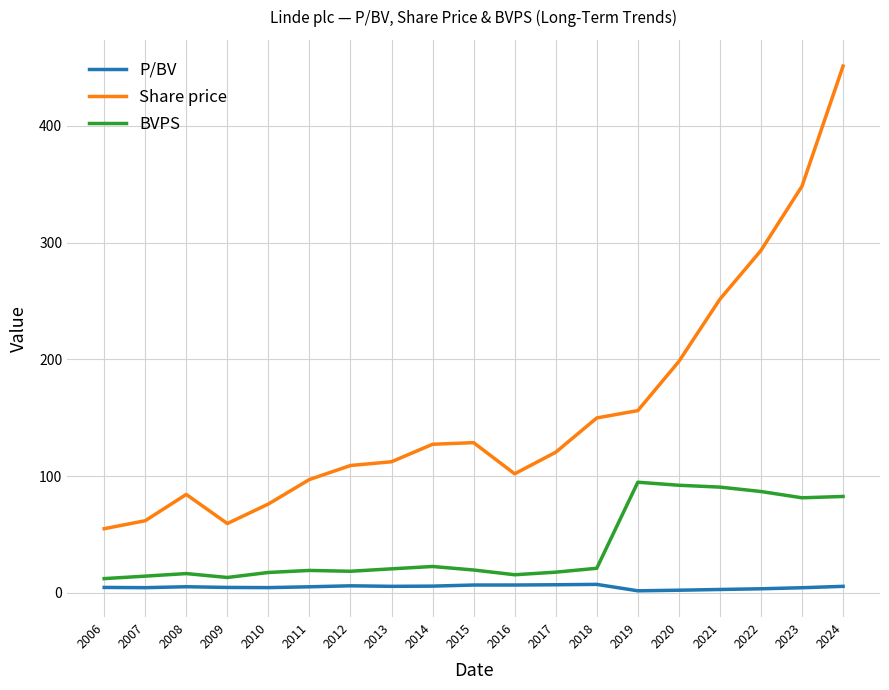

True or false: Share price and BVPS intersect in this chart.

False